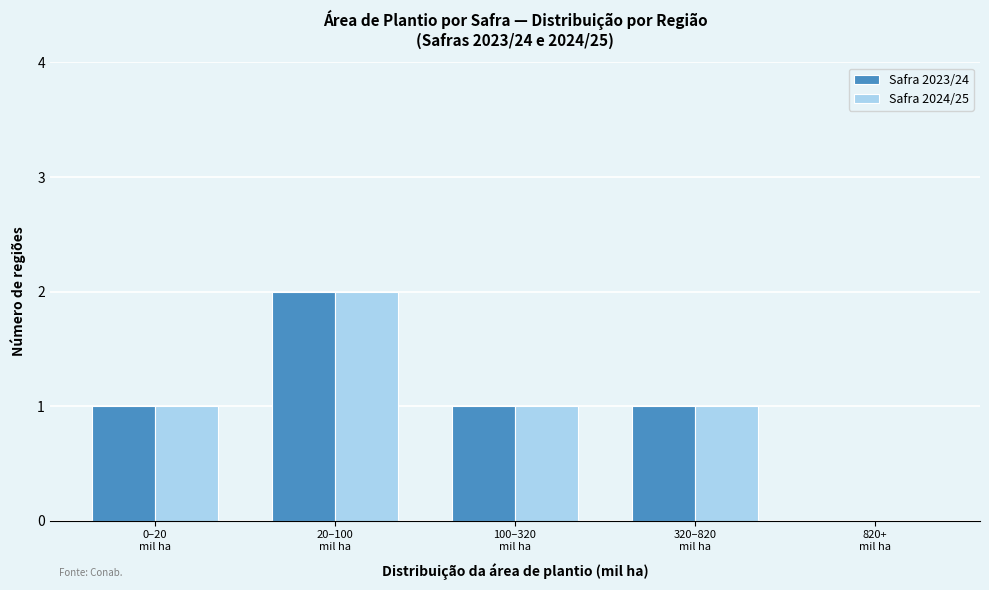

What is the sum of all Safra 2024/25 values?

5